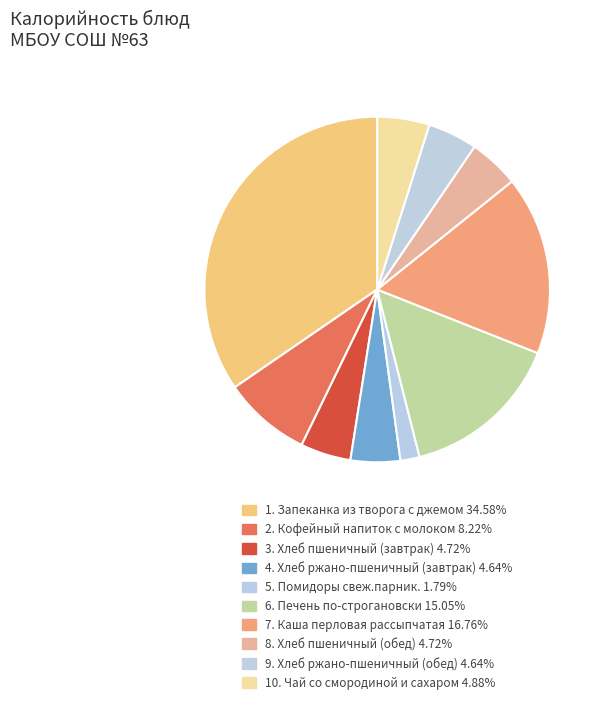

How many segments does this pie chart have?

10